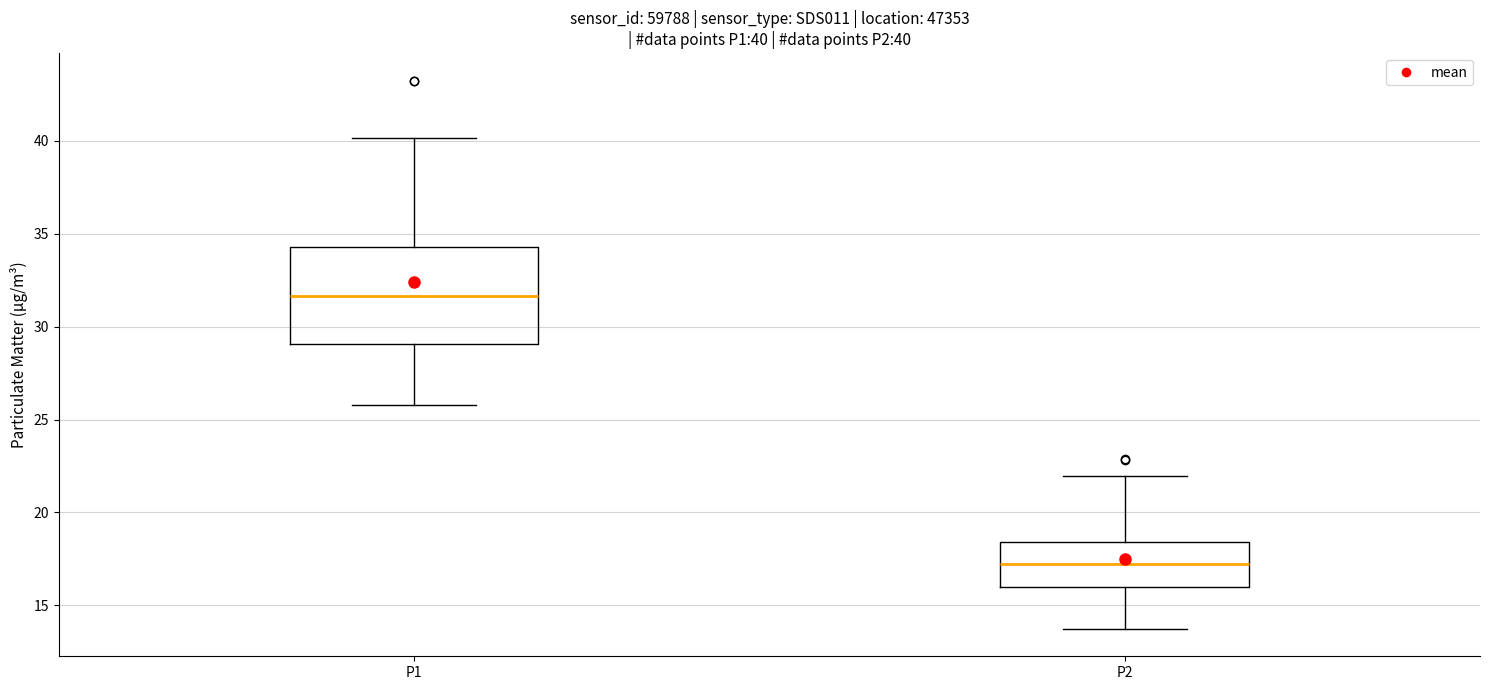

Which box has the lowest median line?

P2